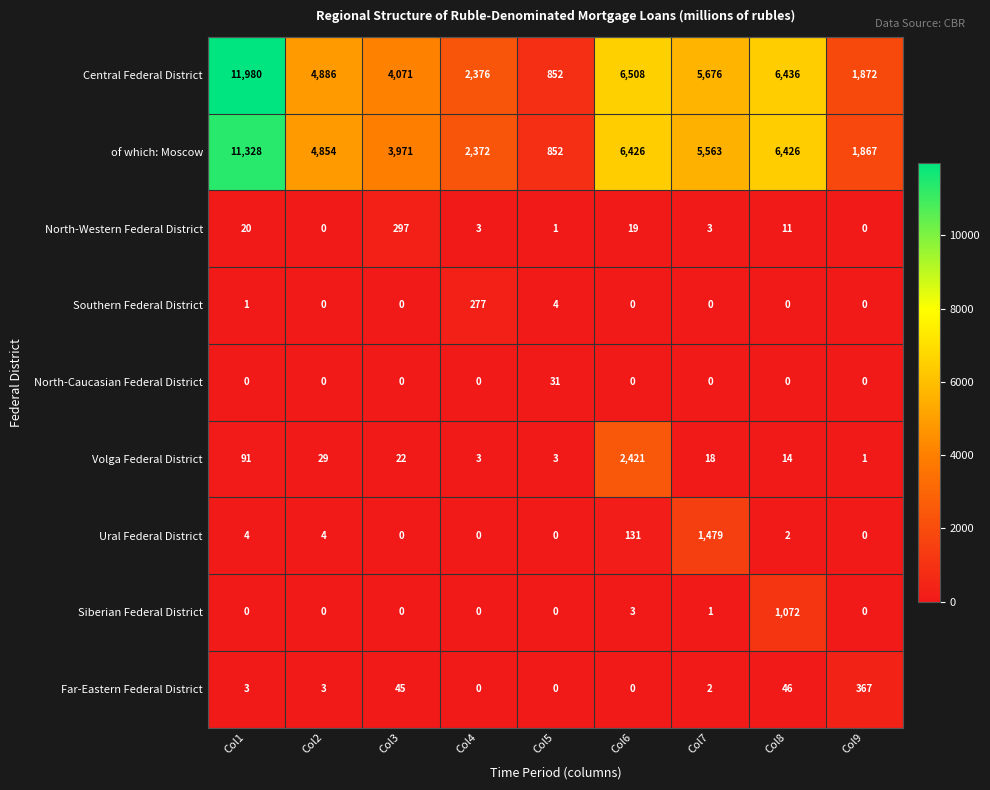

How many series are shown in this chart?

9